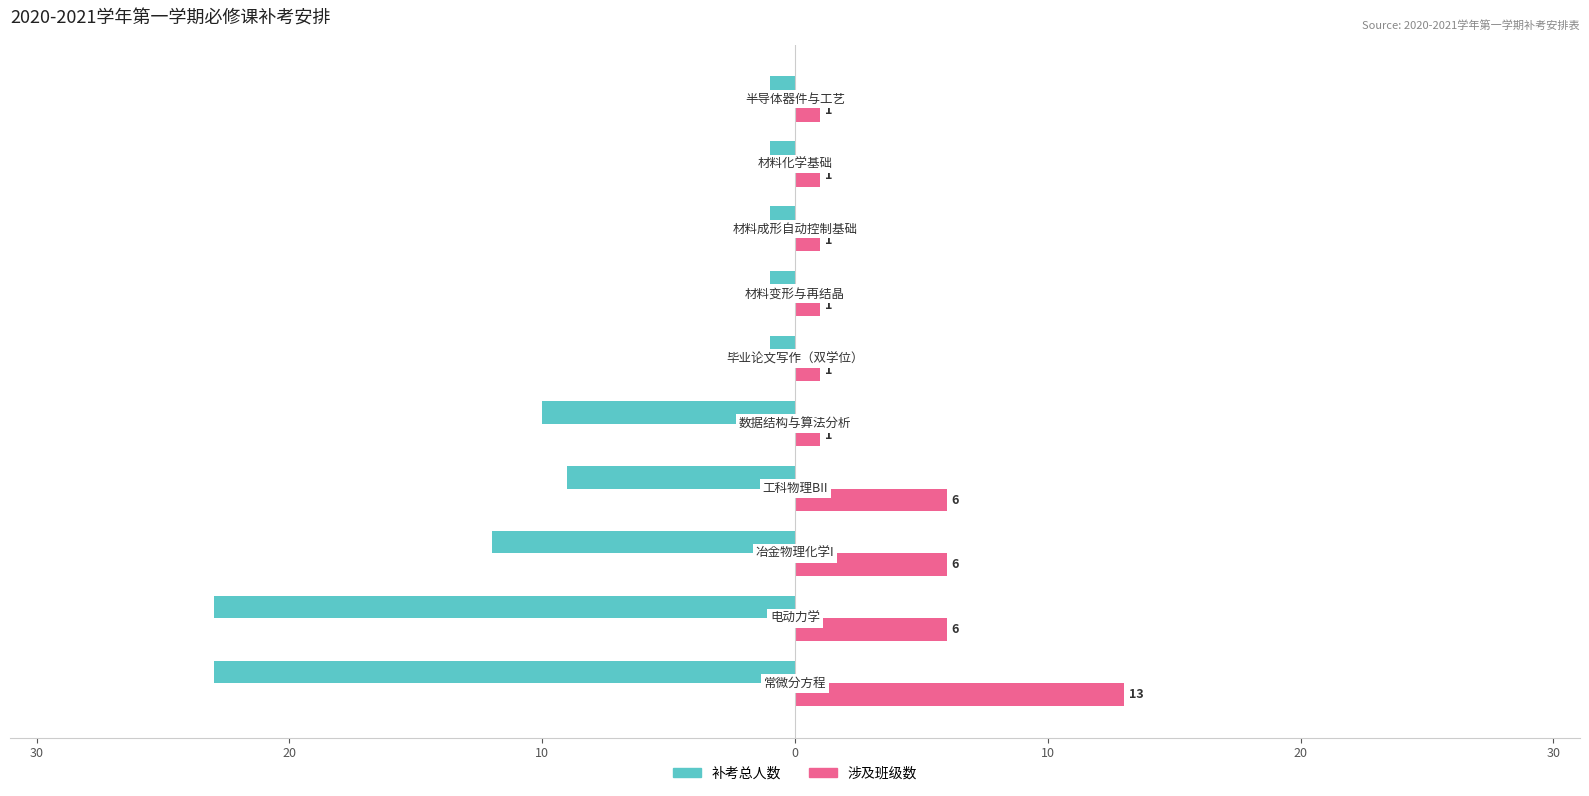

What are all the series names shown in the legend?

补考总人数, 涉及班级数